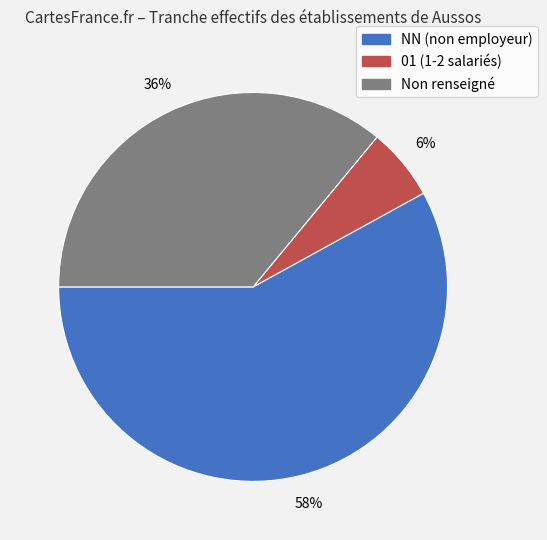

Do NN (non employeur) and Non renseigné together represent more than half of the pie?

Yes